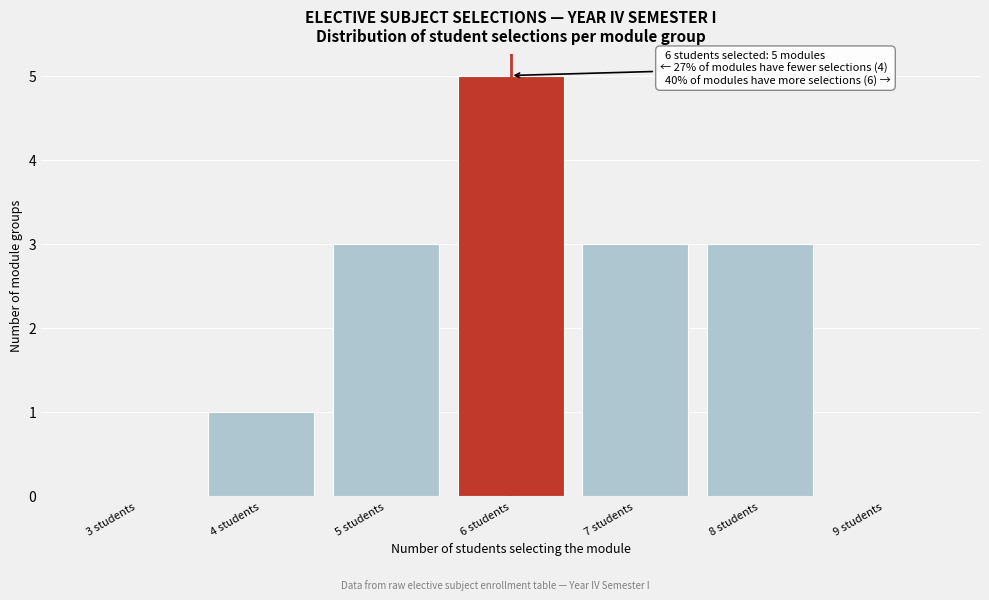

Reading left to right, list all the values displayed in this chart.

3 students=0	4 students=1	5 students=3	6 students=5	7 students=3	8 students=3	9 students=0